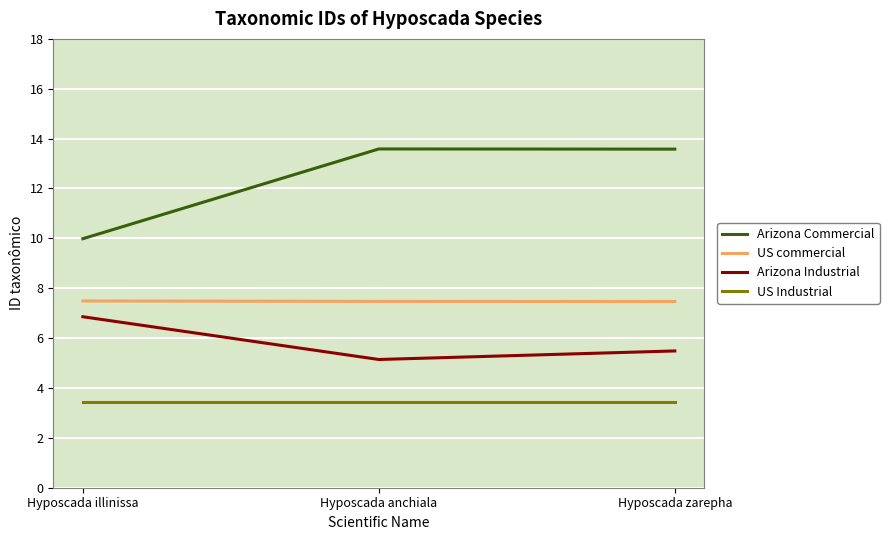

At how many categories does at least one series exceed 5?

3